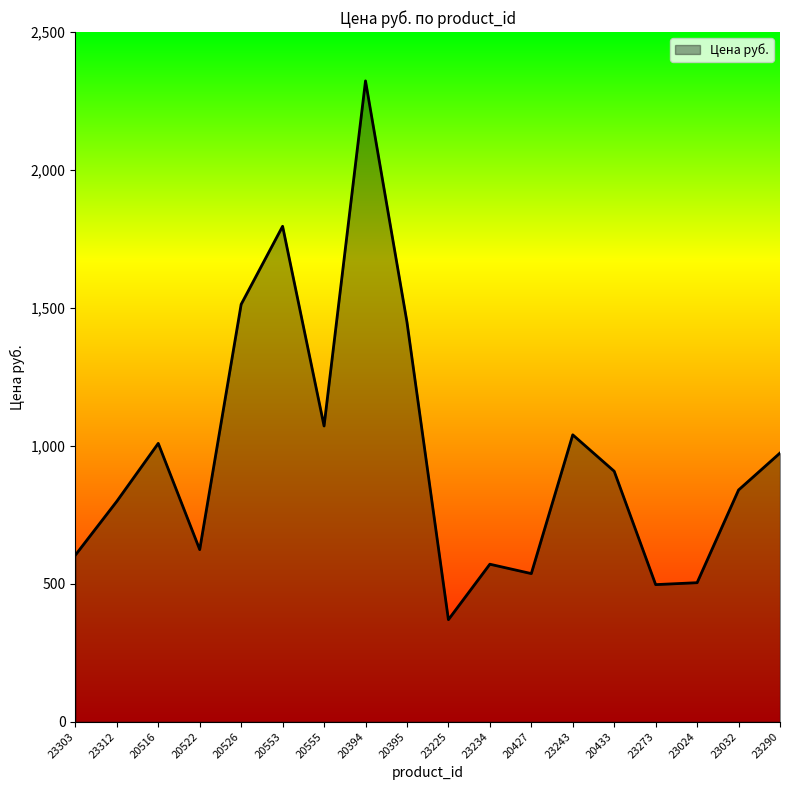

Approximately how many times larger is the value at 20553 compared to 20395?

1.2